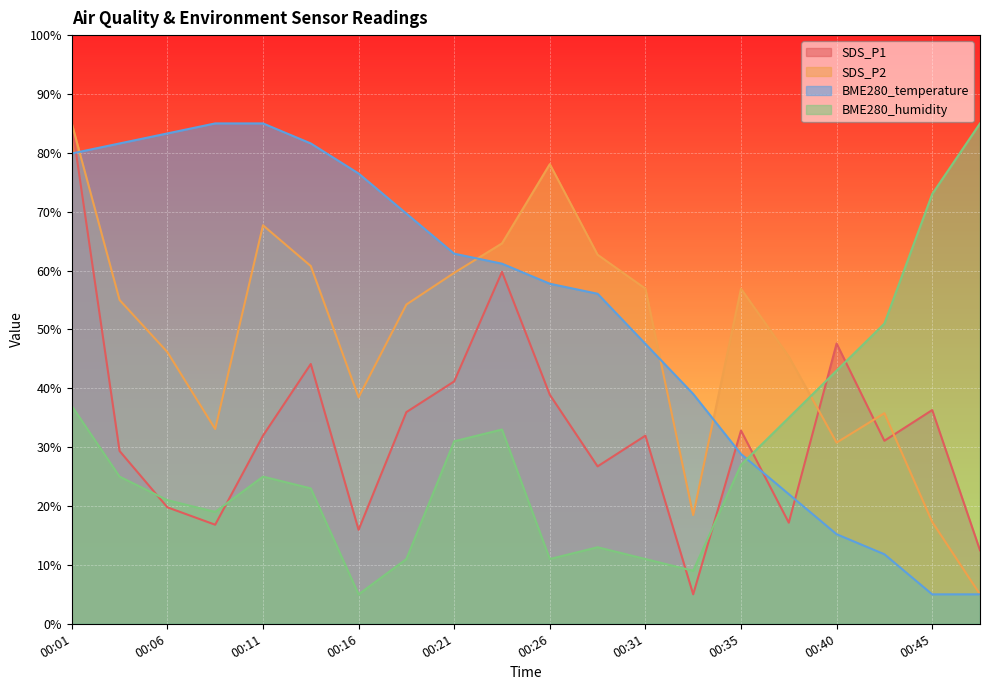

What is the smallest value displayed?

5.0